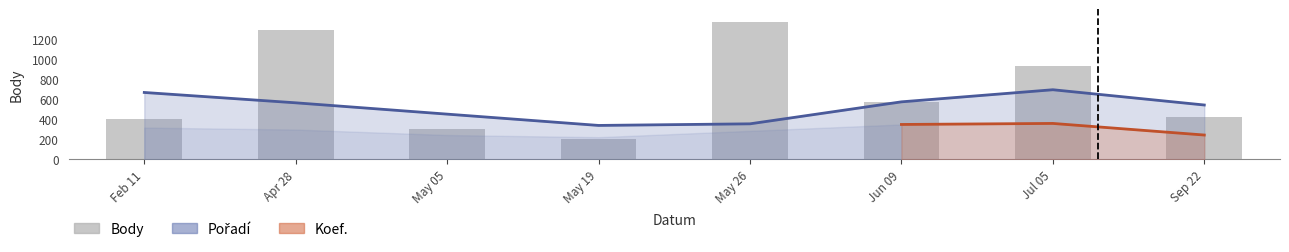

Are the bars horizontal?

No